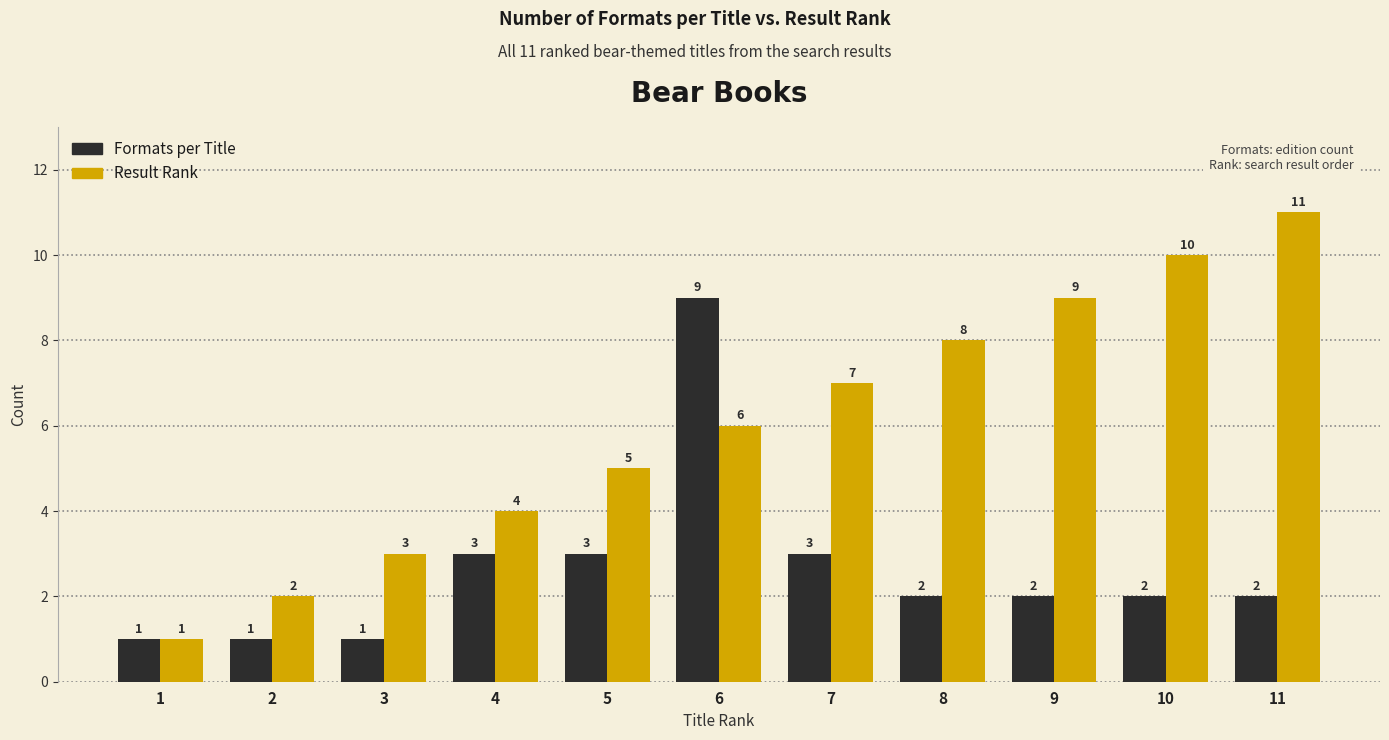

Reading right to left, transcribe all the data shown in this chart.

Formats per Title: 2	2	2	2	3	9	3	3	1	1	1
Result Rank: 11	10	9	8	7	6	5	4	3	2	1